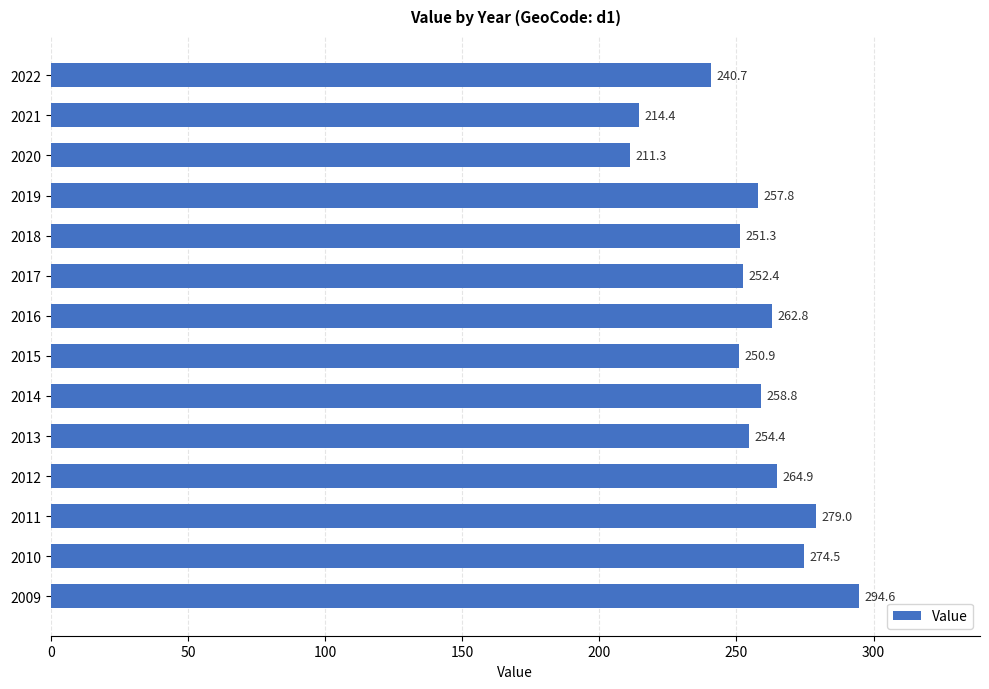

Does the chart contain stacked bars?

No